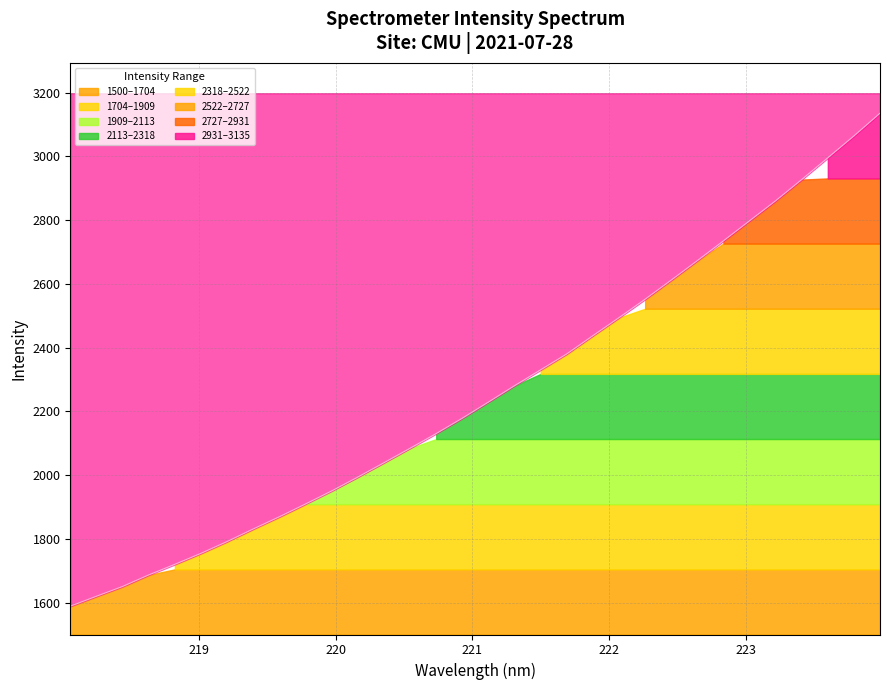

What is the change in value from 218.2508 to 220.5444?

+464.4